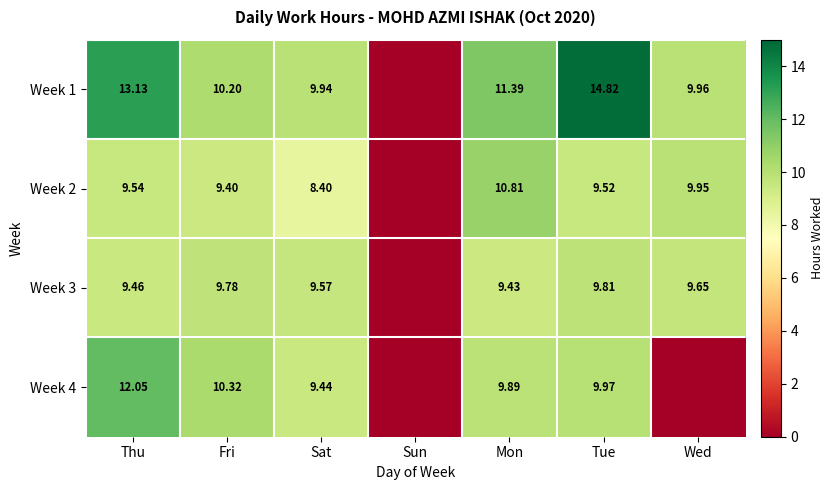

How many positive values does the Week 4 series have?

5